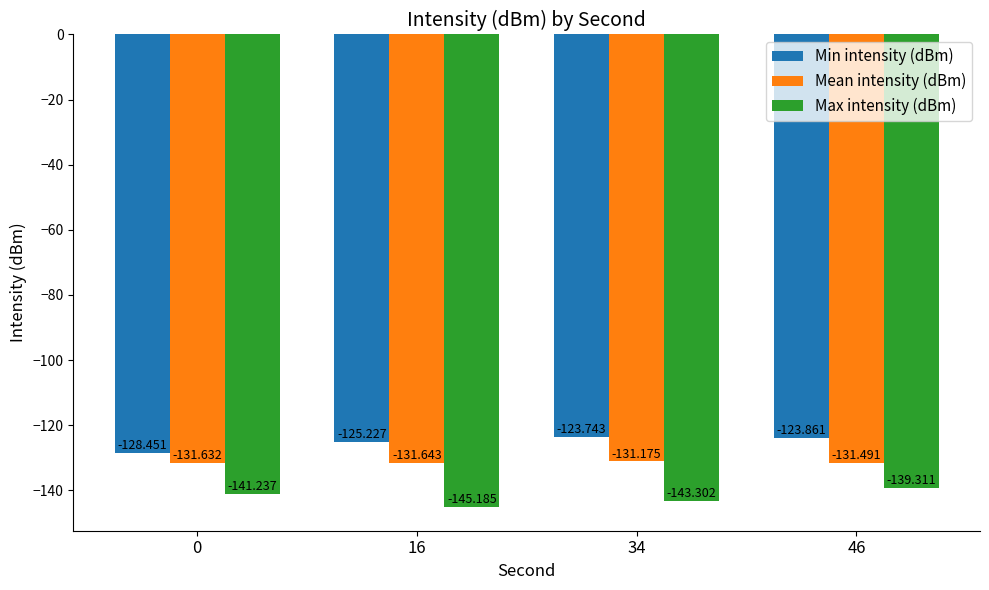

The value of Max intensity (dBm) at 46 is -139.3. True or false?

True